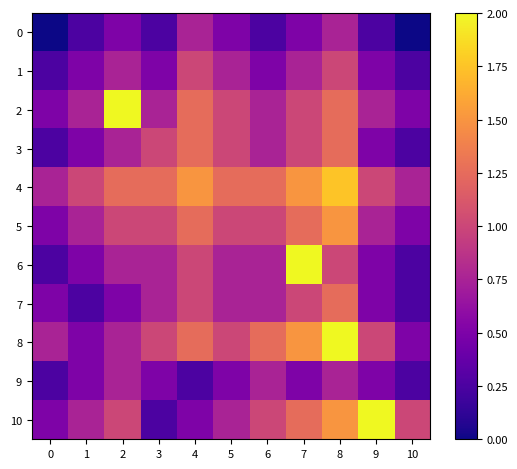

What is the difference between the highest and lowest values at 7?

1.5